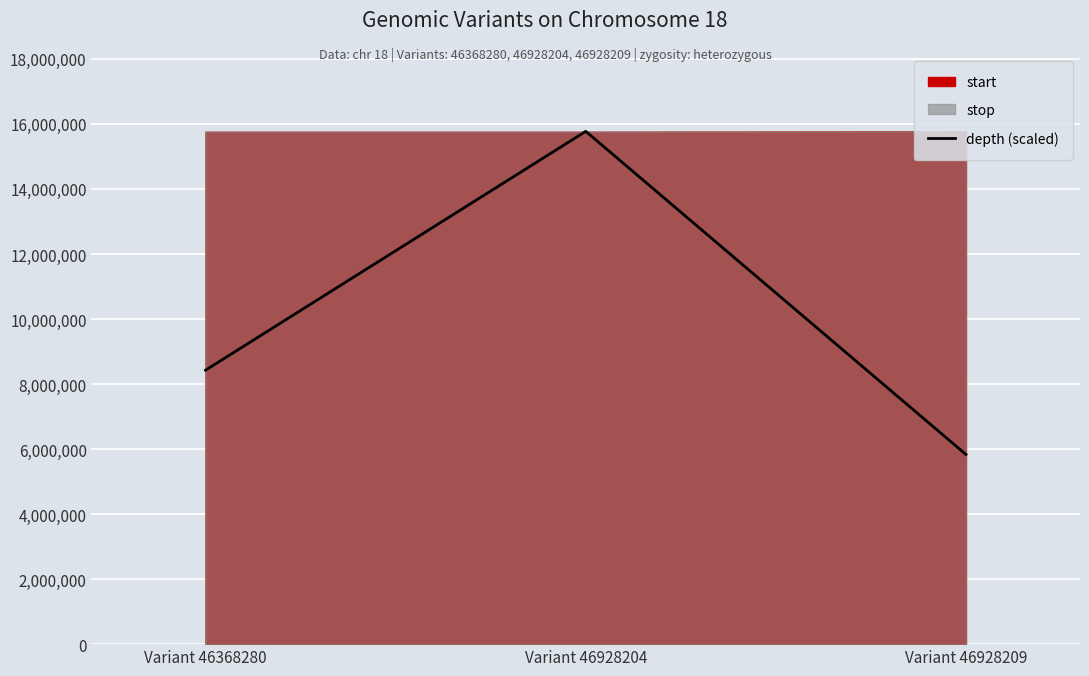

Reading left to right, what are all the values shown in this chart?

Variant 46368280=8425900.3	Variant 46928204=15771557.0	Variant 46928209=5833315.6